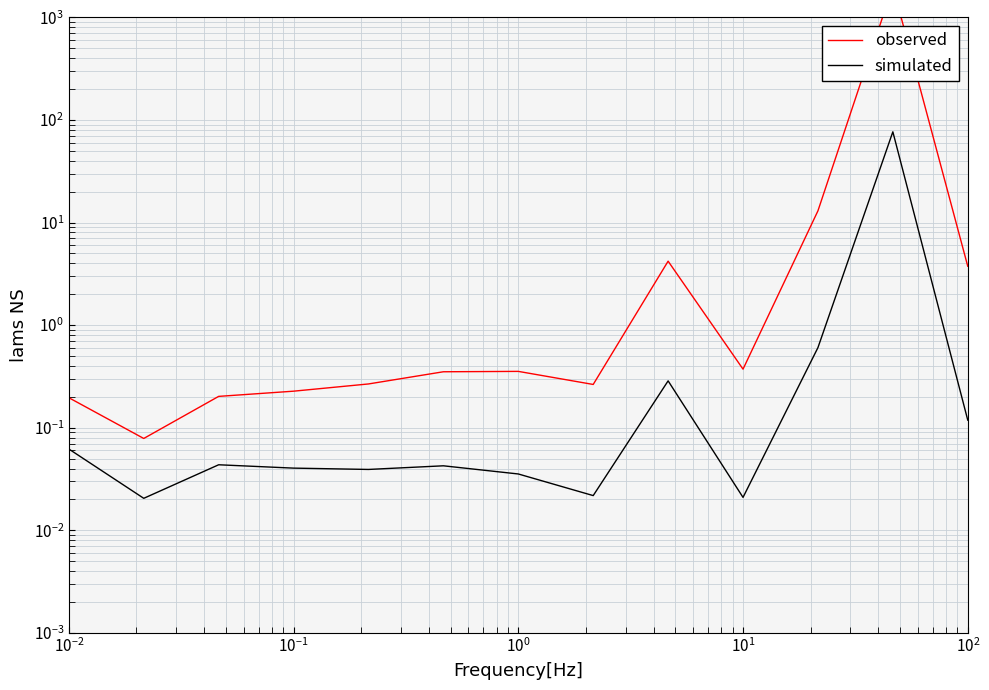

What is the average value of the simulated series?

6.0